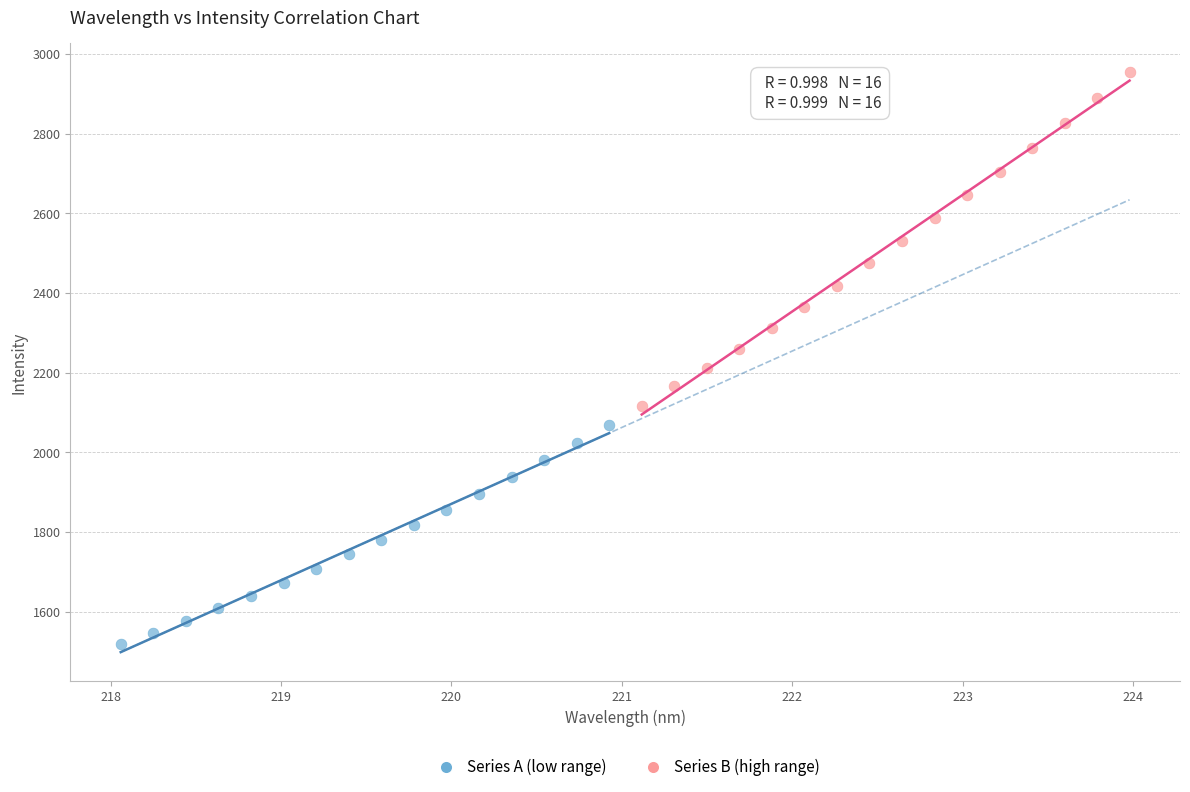

Which series contains the highest Y value?

Series B (high range)